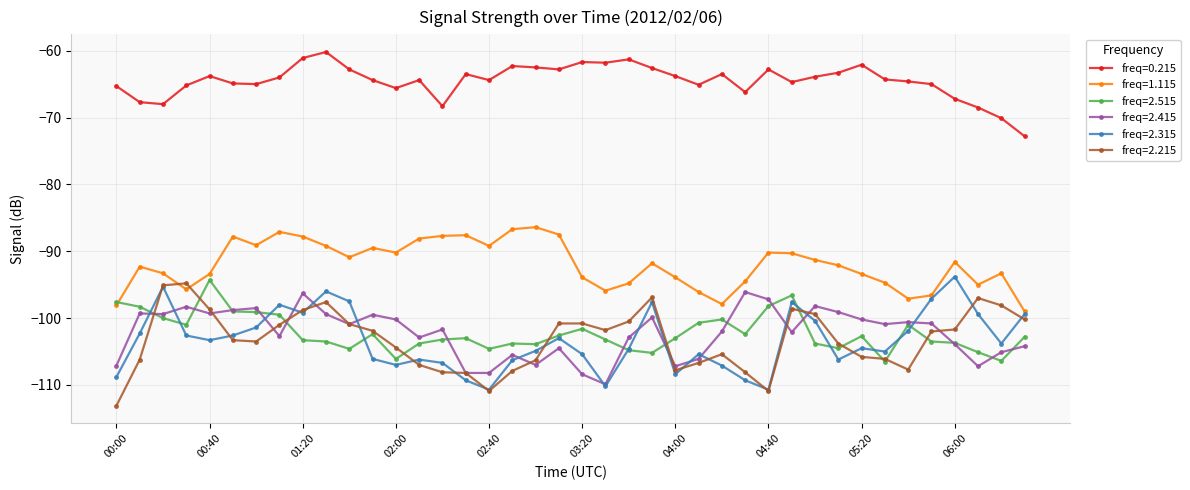

True or false: freq=2.515 and freq=0.215 intersect in this chart.

False